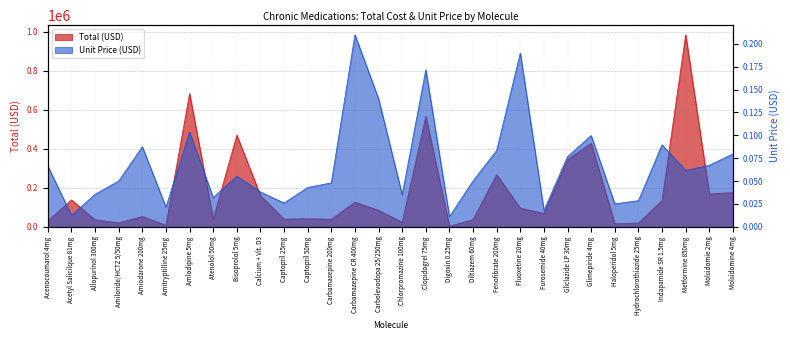

Count the number of data series in this chart.

2